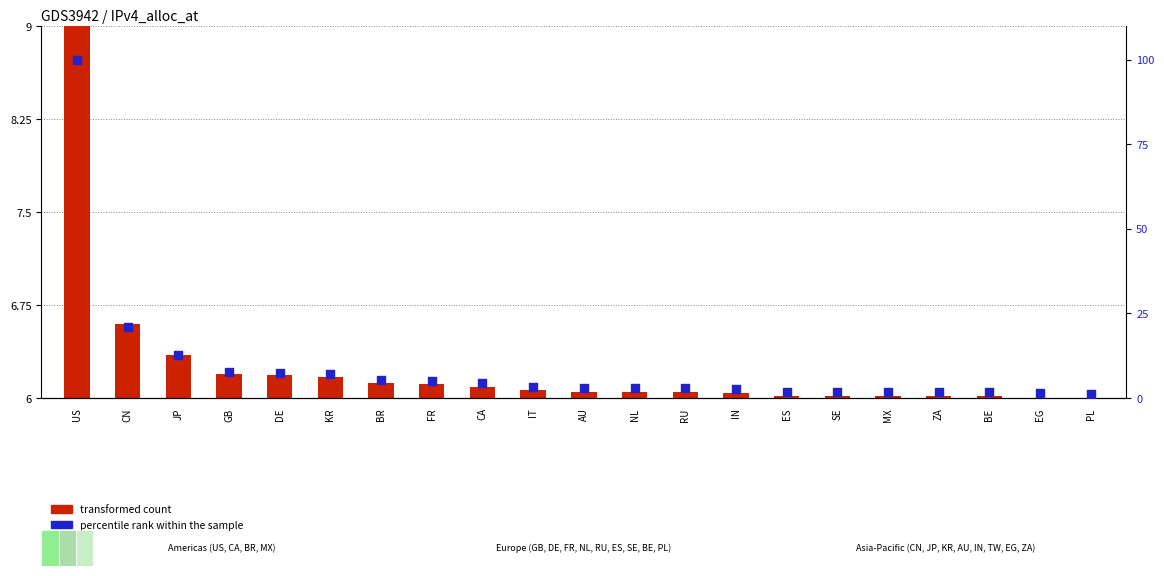

Which series has the widest spread of Y values?

percentile rank within the sample